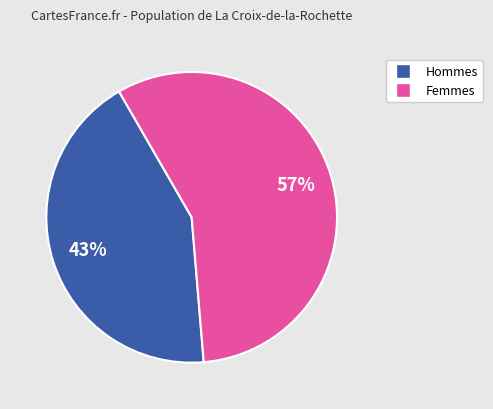

Is there any slice that represents more than half of the pie?

Yes